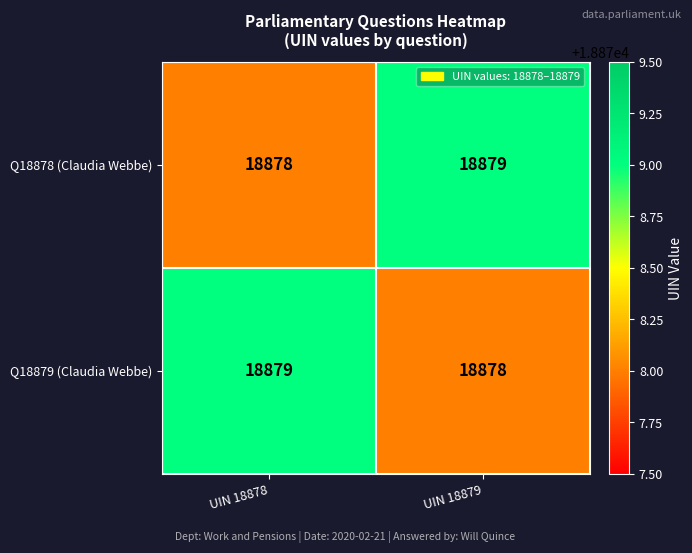

Reading right to left, extract all data points from this chart.

Q18878 (Claudia Webbe): 18879	18878
Q18879 (Claudia Webbe): 18878	18879